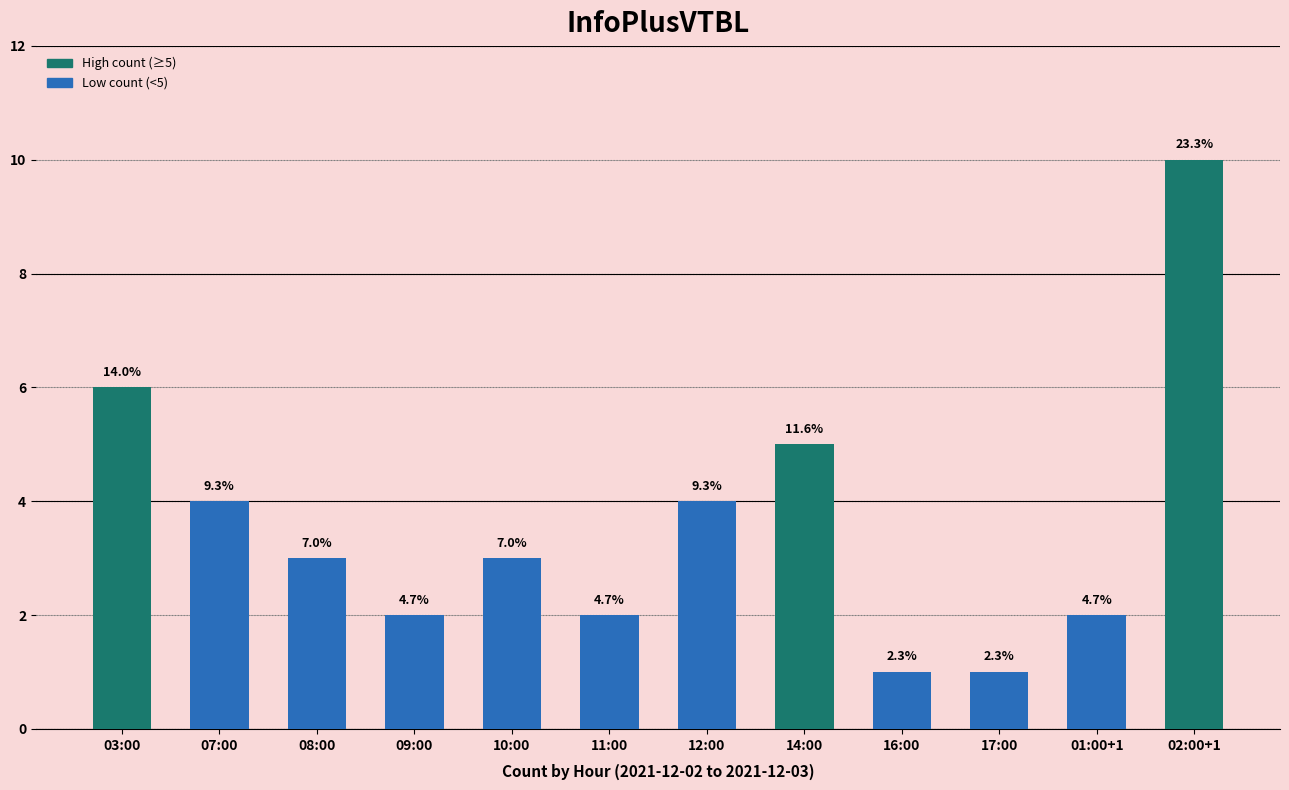

Does the chart contain stacked bars?

No